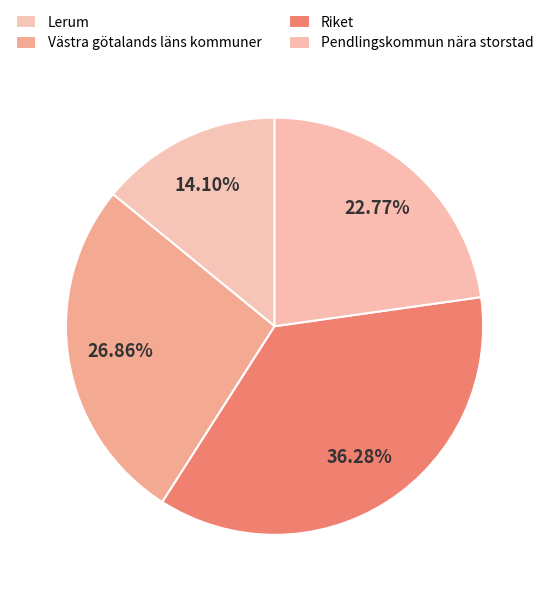

How many segments does this pie chart have?

4